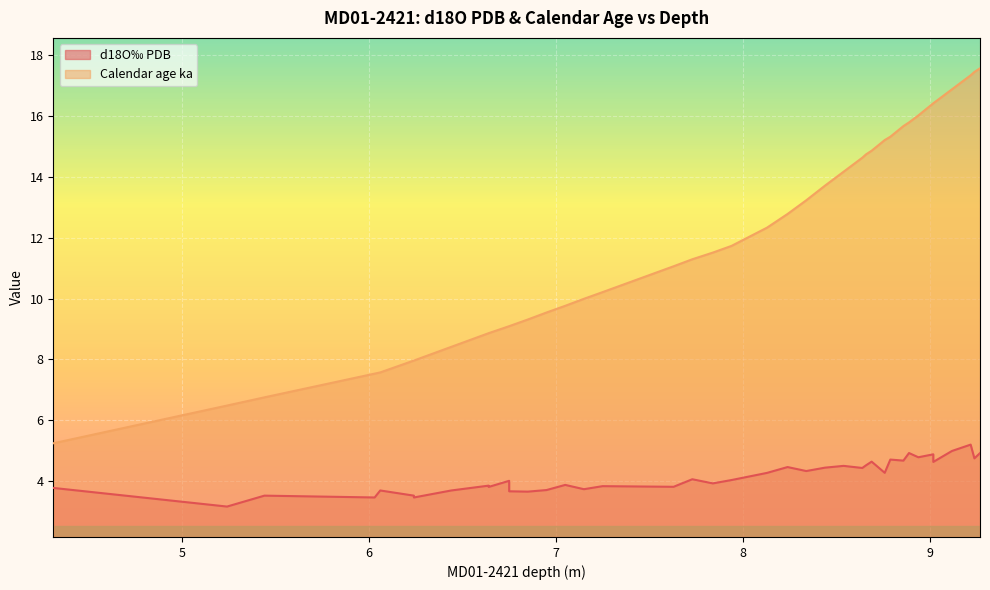

Reading left to right, list all the values displayed in this chart.

d18O PDB: 4.31=3.8	5.24=3.2	5.44=3.5	6.03=3.5	6.06=3.7	6.24=3.5	6.24=3.5	6.44=3.7	6.64=3.8	6.64=3.8	6.75=4.0	6.75=3.7	6.85=3.6	6.95=3.7	7.05=3.9	7.15=3.7	7.25=3.8	7.63=3.8	7.73=4.1	7.84=3.9	7.94=4.0	8.13=4.3	8.24=4.5	8.34=4.3	8.44=4.4	8.54=4.5	8.64=4.4	8.66=4.5	8.69=4.6	8.76=4.3	8.79=4.7	8.86=4.7	8.89=4.9	8.94=4.8	9.02=4.9	9.02=4.6	9.12=5.0	9.22=5.2	9.24=4.7	9.27=4.9
Calendar age ka: 4.31=5.2	5.24=6.5	5.44=6.8	6.03=7.5	6.06=7.6	6.24=8.0	6.24=8.0	6.44=8.4	6.64=8.9	6.64=8.9	6.75=9.1	6.75=9.1	6.85=9.3	6.95=9.5	7.05=9.8	7.15=10.0	7.25=10.2	7.63=11.1	7.73=11.3	7.84=11.5	7.94=11.7	8.13=12.3	8.24=12.8	8.34=13.2	8.44=13.7	8.54=14.2	8.64=14.6	8.66=14.7	8.69=14.9	8.76=15.2	8.79=15.3	8.86=15.7	8.89=15.8	8.94=16.0	9.02=16.4	9.02=16.4	9.12=16.9	9.22=17.3	9.24=17.4	9.27=17.6